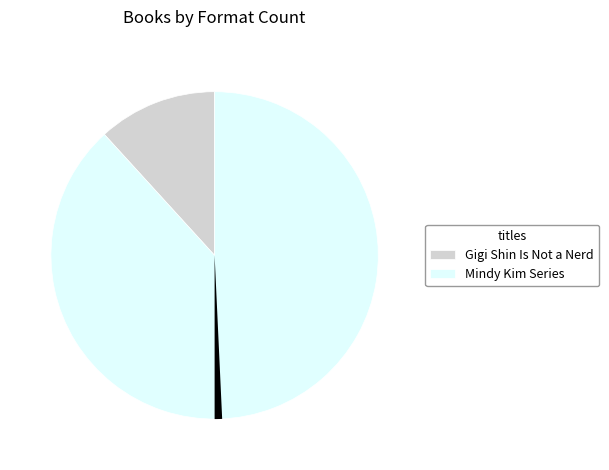

How much of the chart is everything except Mindy Kim and the Fairy-Tale Wedding?

91.2%